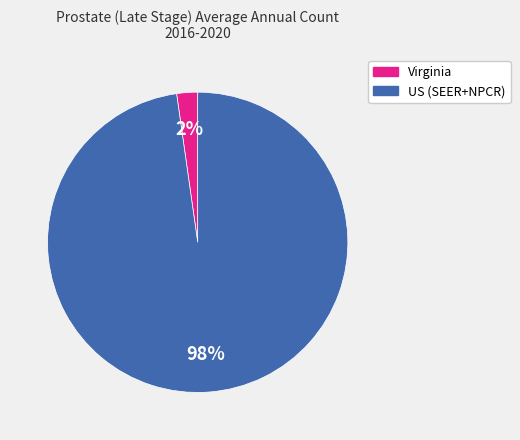

Rank the categories by value from highest to lowest.

US (SEER+NPCR), Virginia